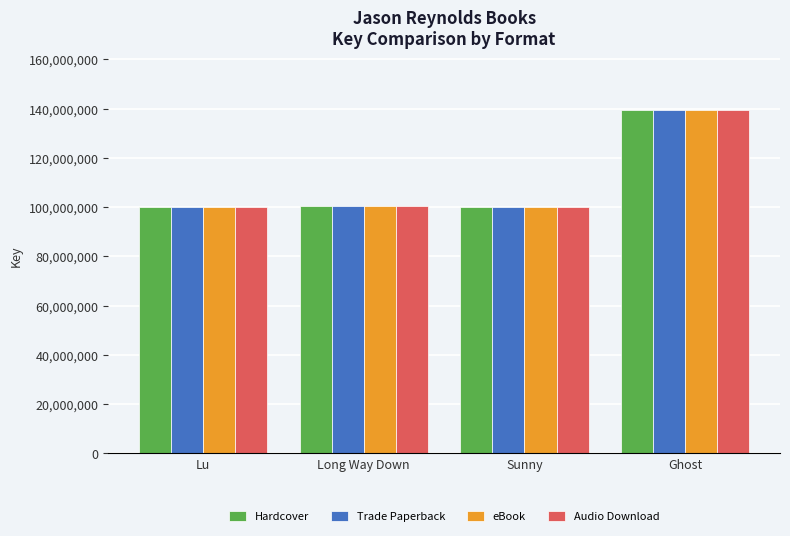

What is the difference between the second highest and minimum values in the Audio Download series?

139821